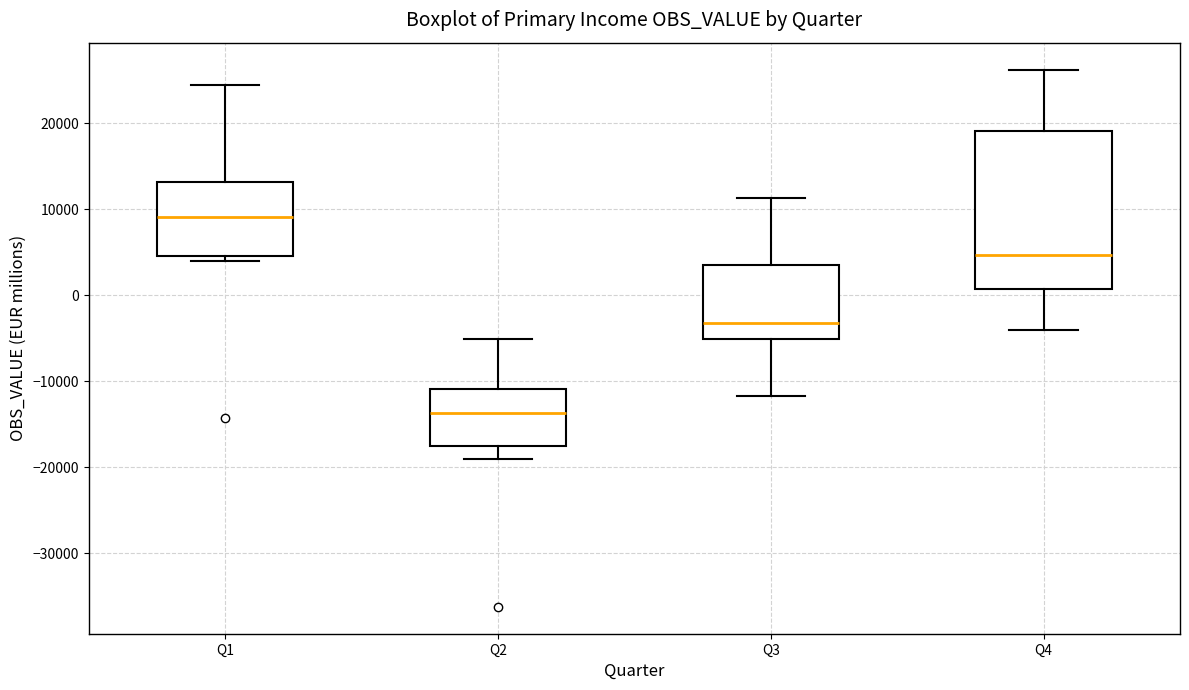

Which box's median line is the highest?

Q1